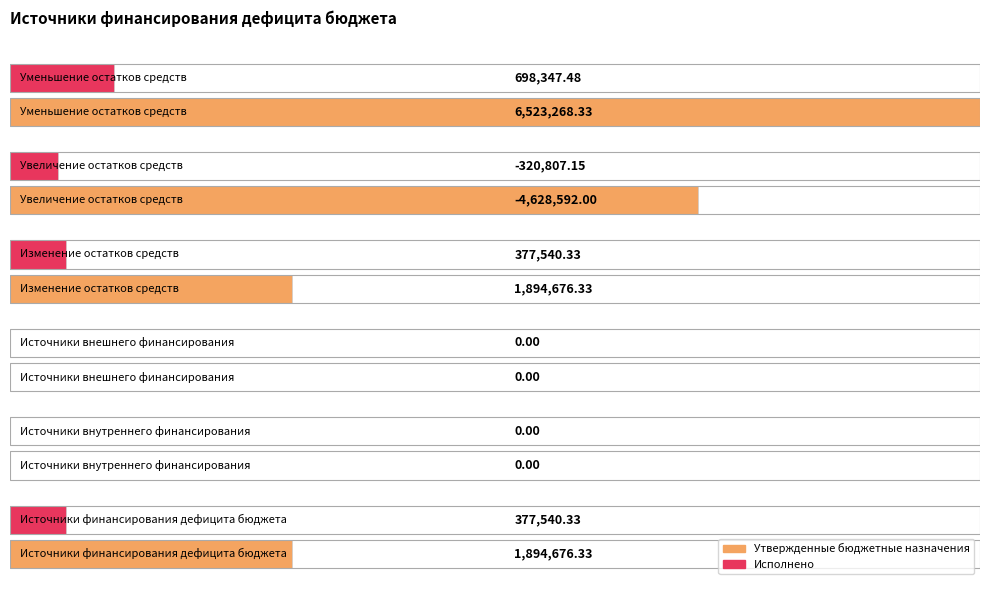

Rank the categories by Утвержденные бюджетные назначения value from highest to lowest.

Уменьшение остатков средств, Источники финансирования
дефицита бюджета, Изменение остатков средств, Источники внутреннего
финансирования, Источники внешнего
финансирования, Увеличение остатков средств